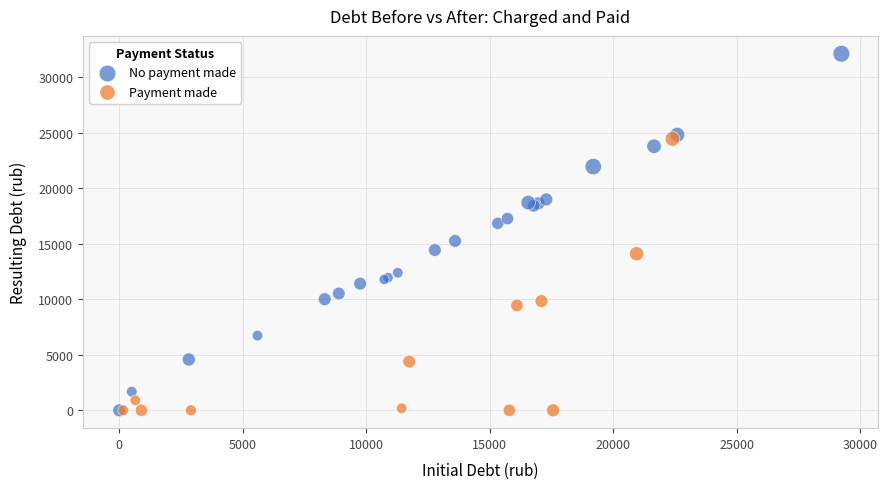

Which series has the widest spread of Y values?

No payment made